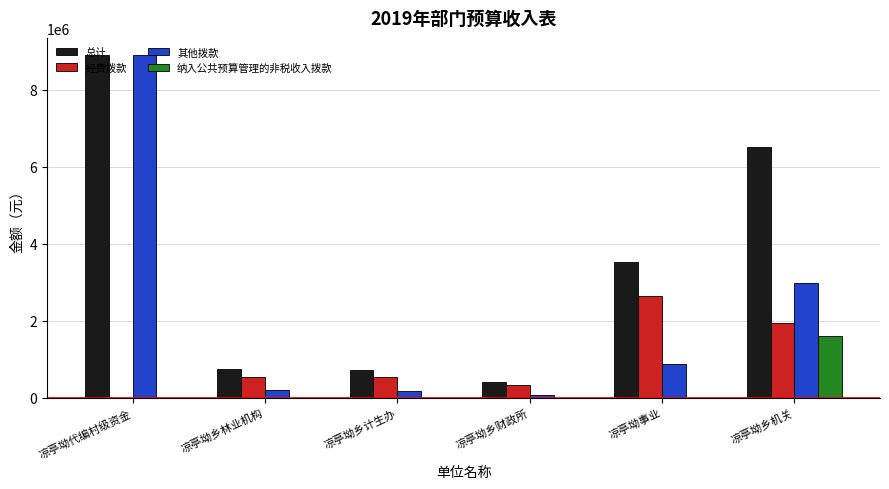

Read the 纳入公共预算管理的非税收入拨款 value at 凉亭坳乡机关.

1600000.0